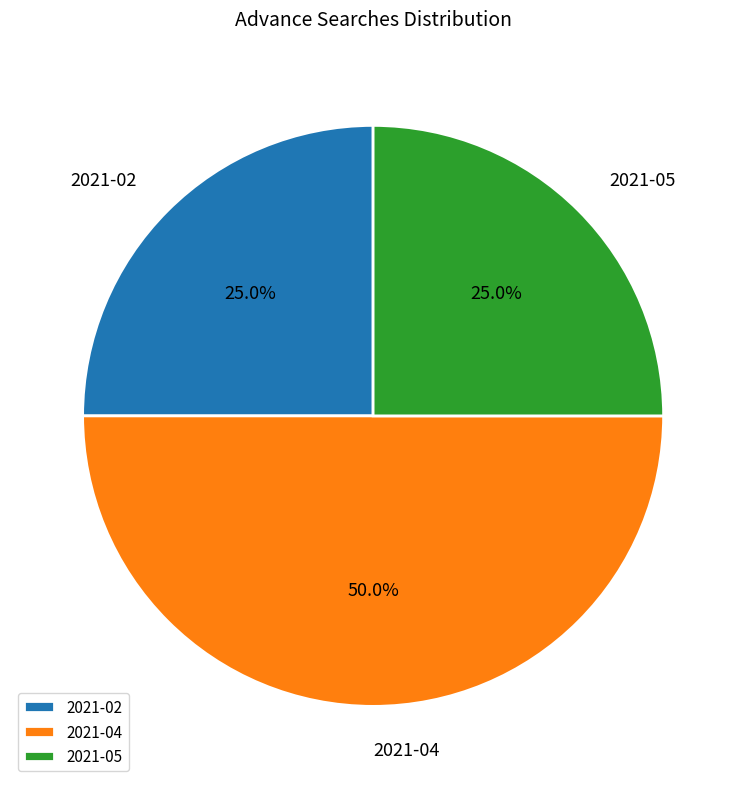

What percentage is the 2021-04 slice, to the nearest percent?

50%